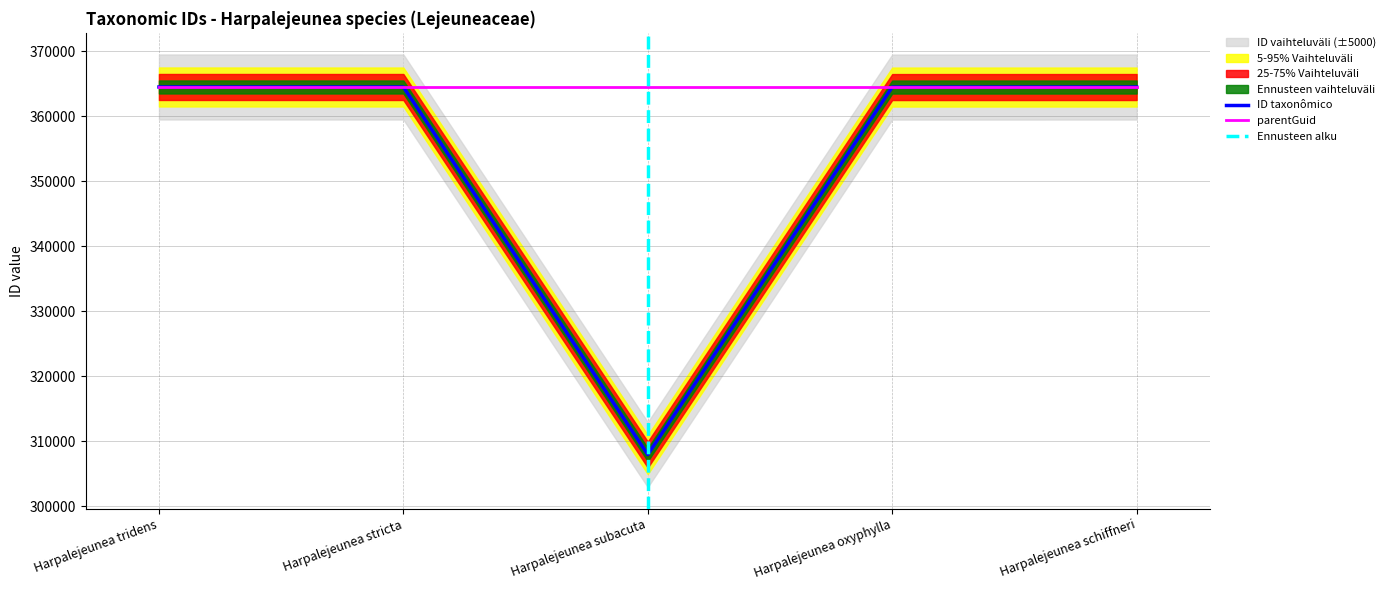

What position from the right is Harpalejeunea stricta?

4